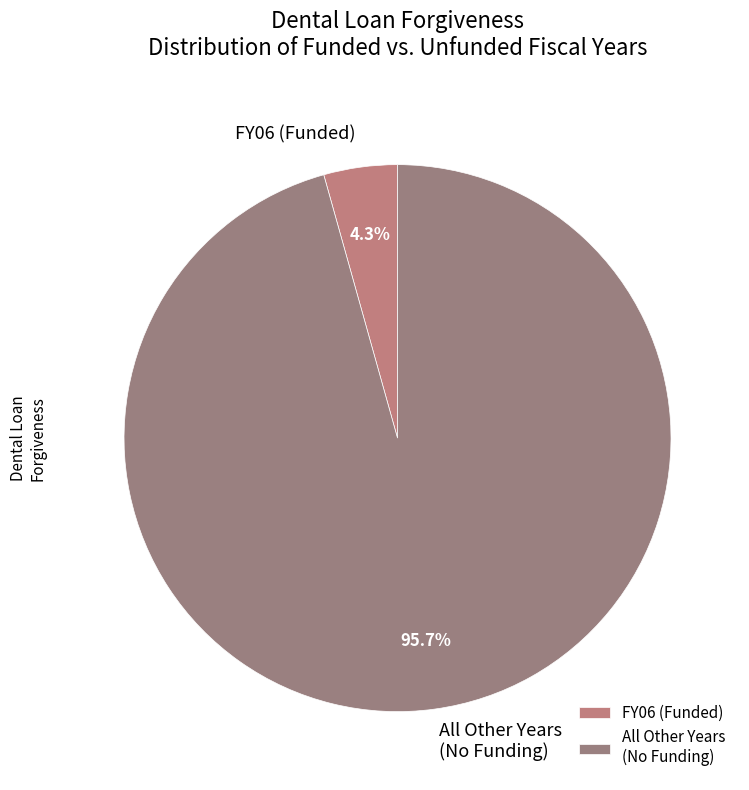

Do All Other Years (No Funding) and FY06 (Funded) together represent more than half of the pie?

Yes